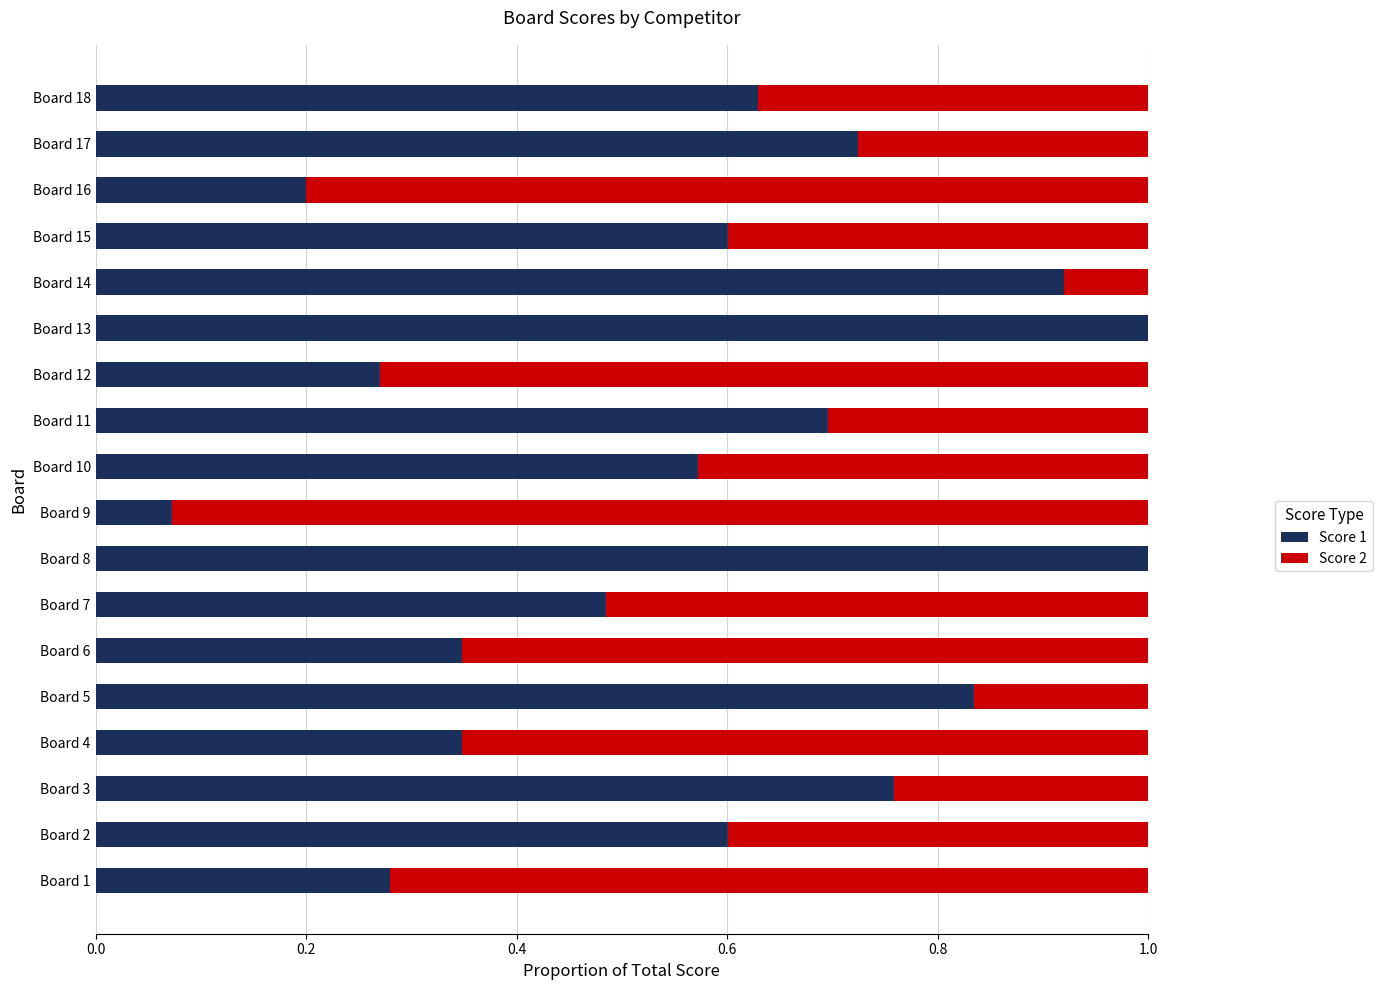

What is the total value across all series at Board 15?

1.0